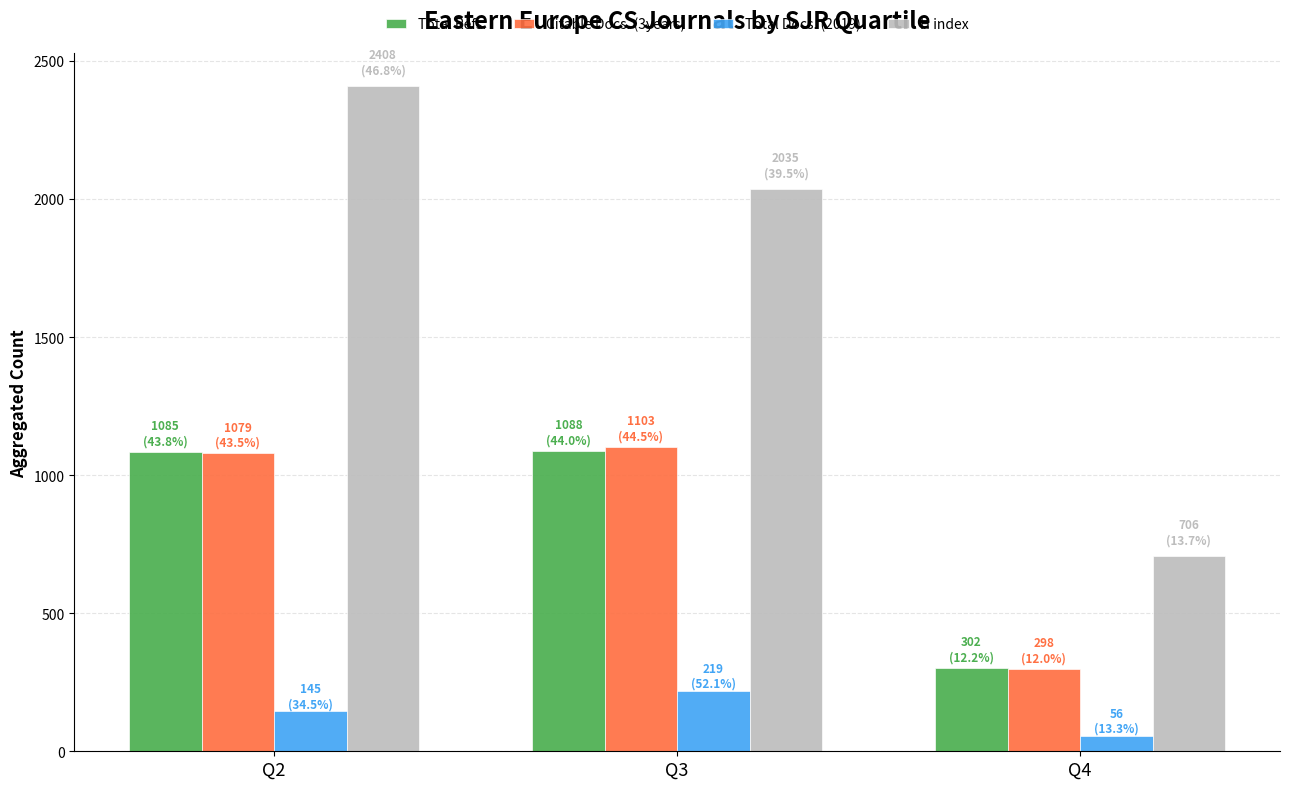

What is the spread (max minus min) of values at Q3?

1816